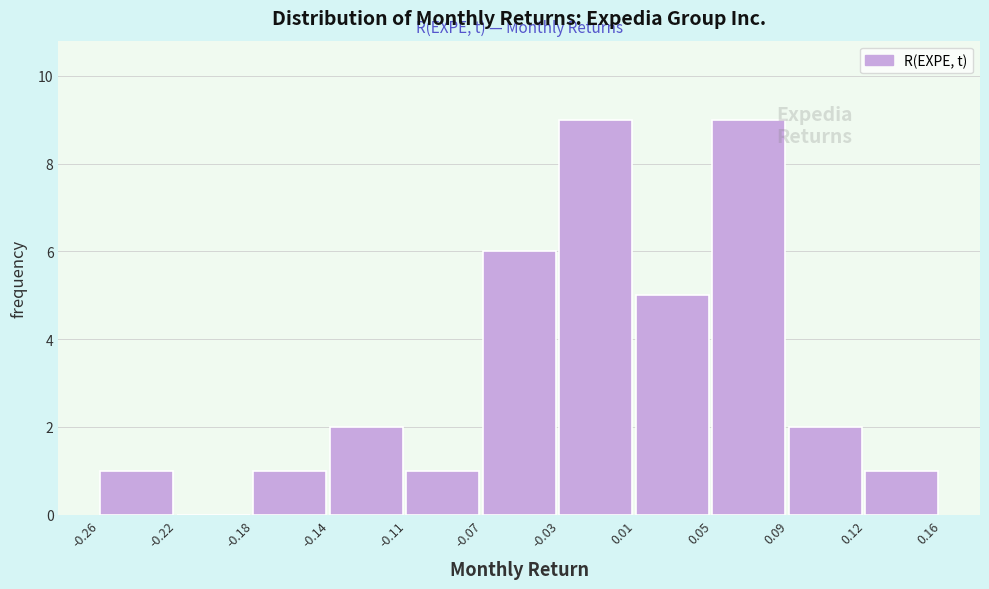

Reading left to right, transcribe all the data shown in this chart.

-0.26=1	-0.22=0	-0.18=1	-0.14=2	-0.11=1	-0.07=6	-0.03=9	0.01=5	0.05=9	0.09=2	0.12=1